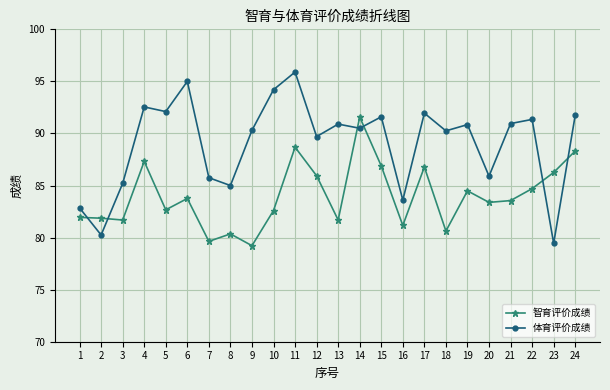

What is the difference between the maximum and second lowest values in the 智育评价成绩 series?

11.9